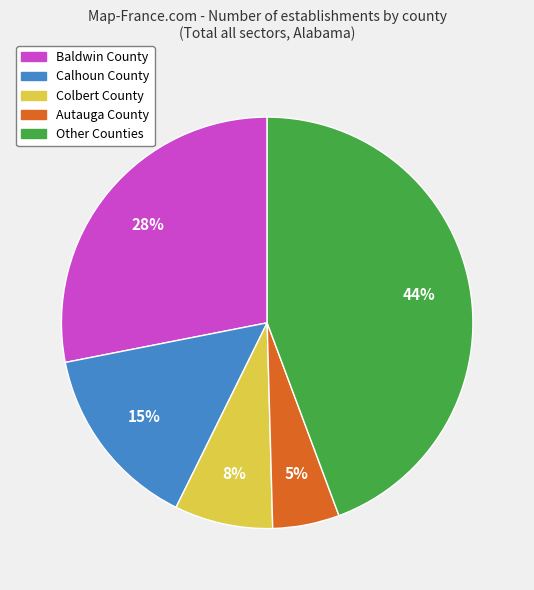

To the nearest percent, what is the average slice percentage?

20%